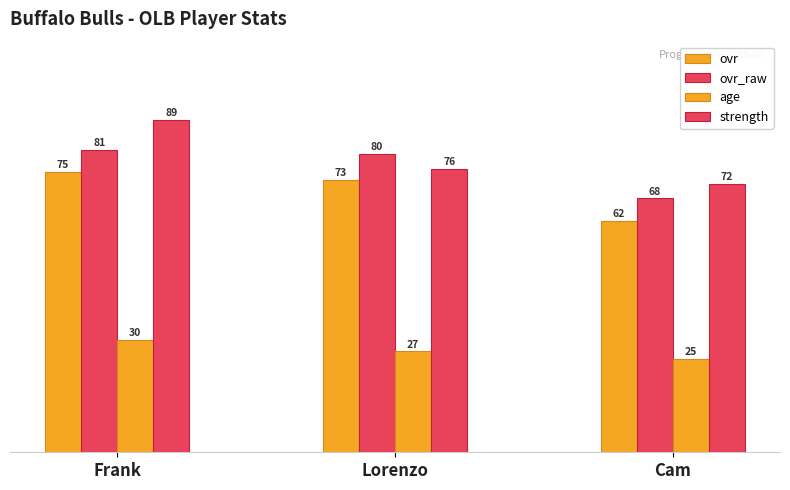

How many series are shown in this chart?

4